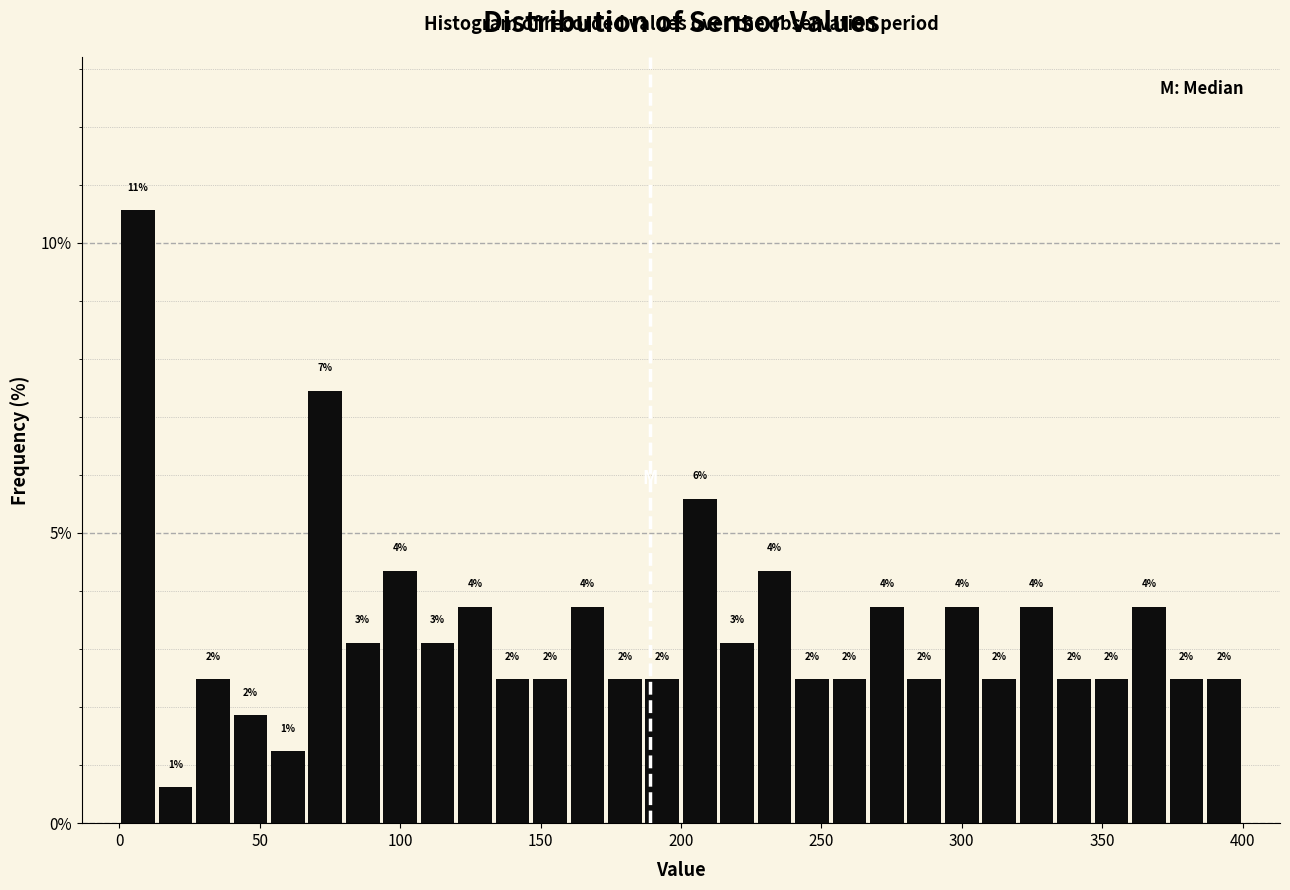

Around what value on the x-axis is the tallest bar? Give the approximate position of its centre, as read against the axis.

5